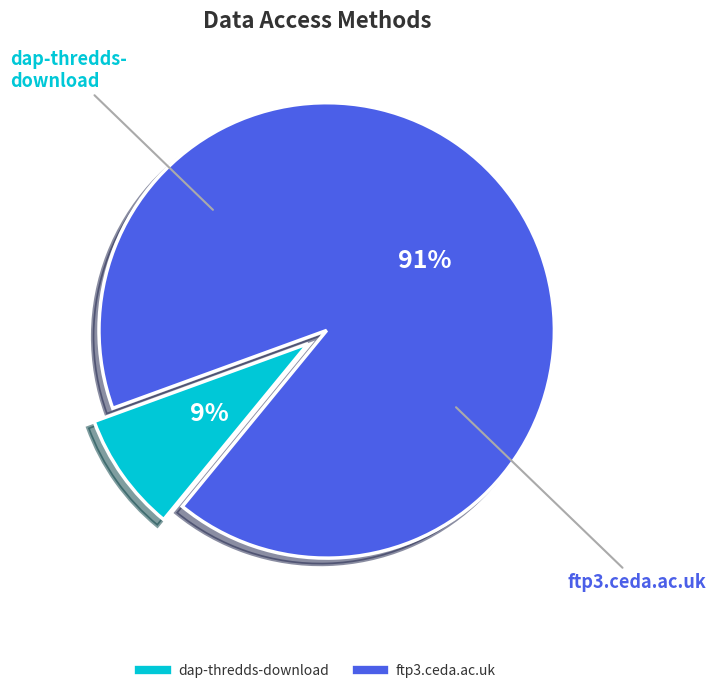

Is it true that ftp3.ceda.ac.uk is 91% of the pie?

True